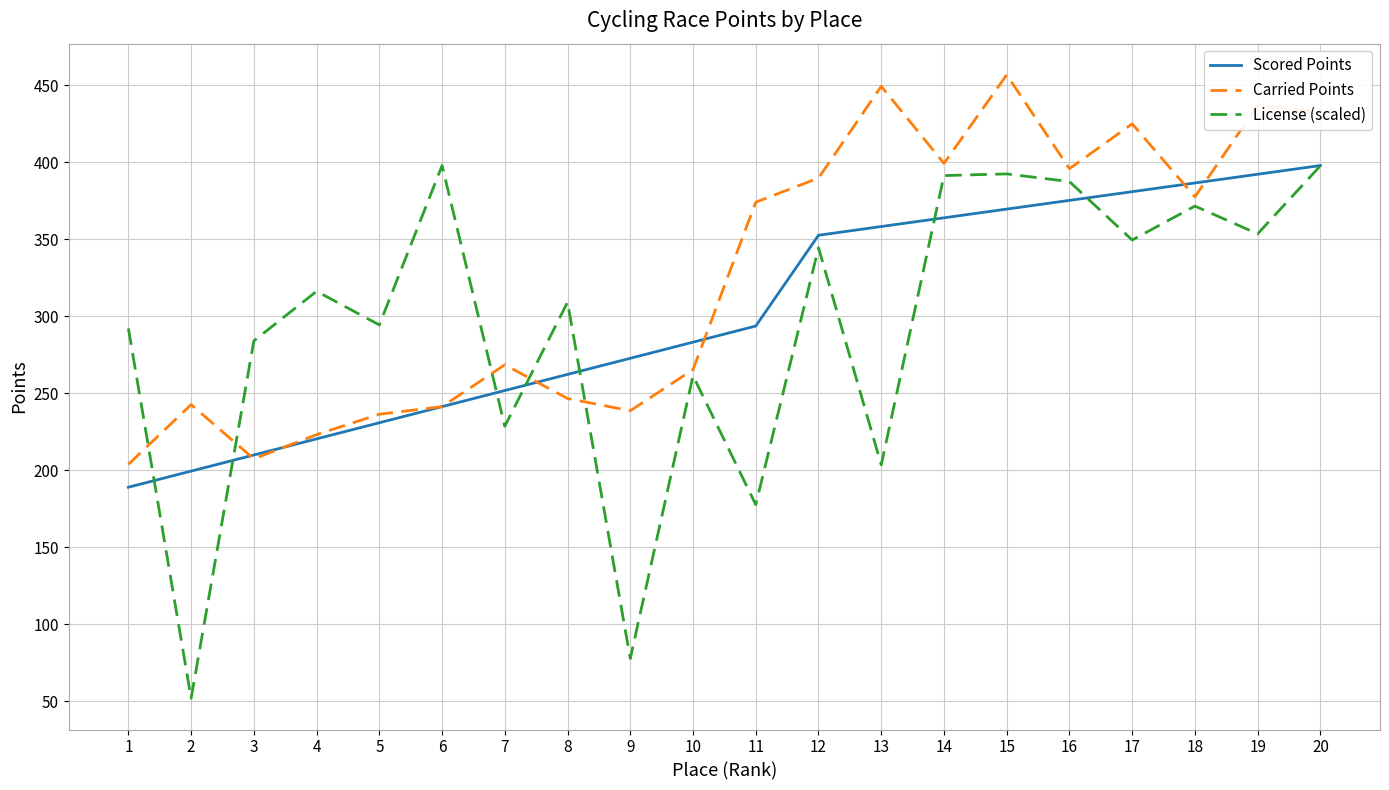

True or false: License (scaled) and Scored Points cross at least once.

True